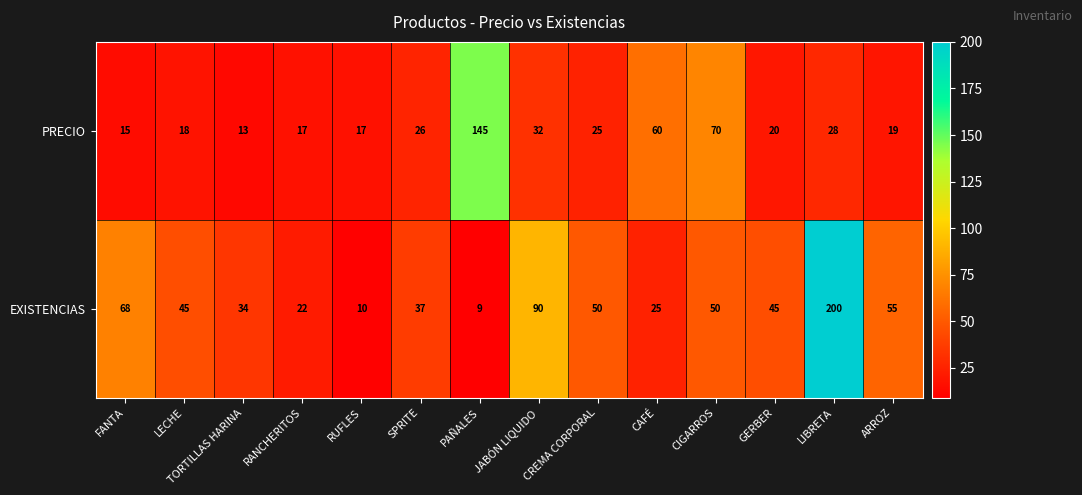

True or false: EXISTENCIAS has a value of 25 at CAFÉ.

True